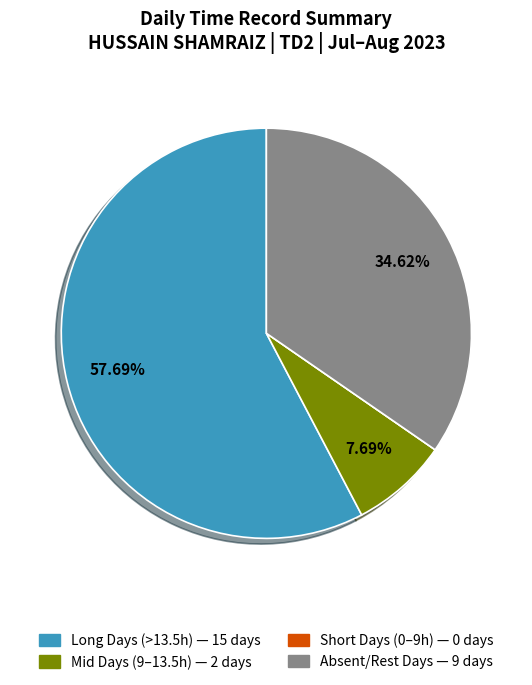

Is there any slice that represents more than half of the pie?

Yes